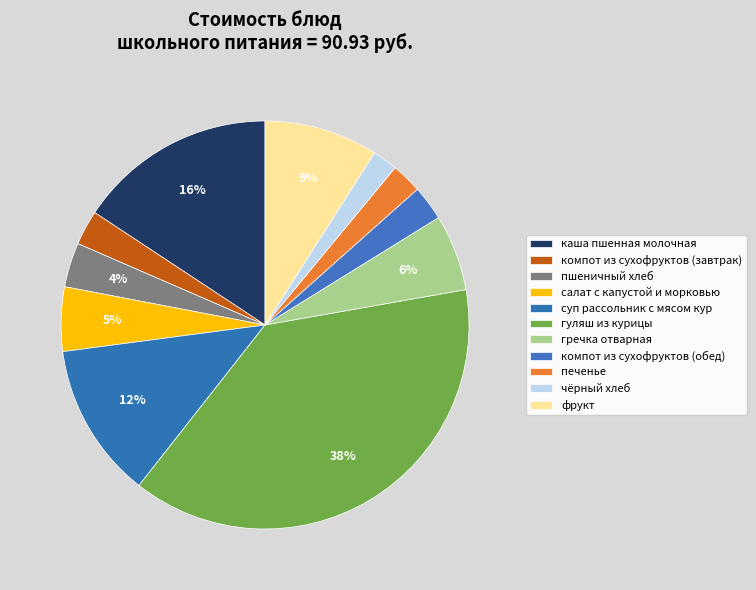

Is it true that каша пшенная молочная is 23% of the pie?

False